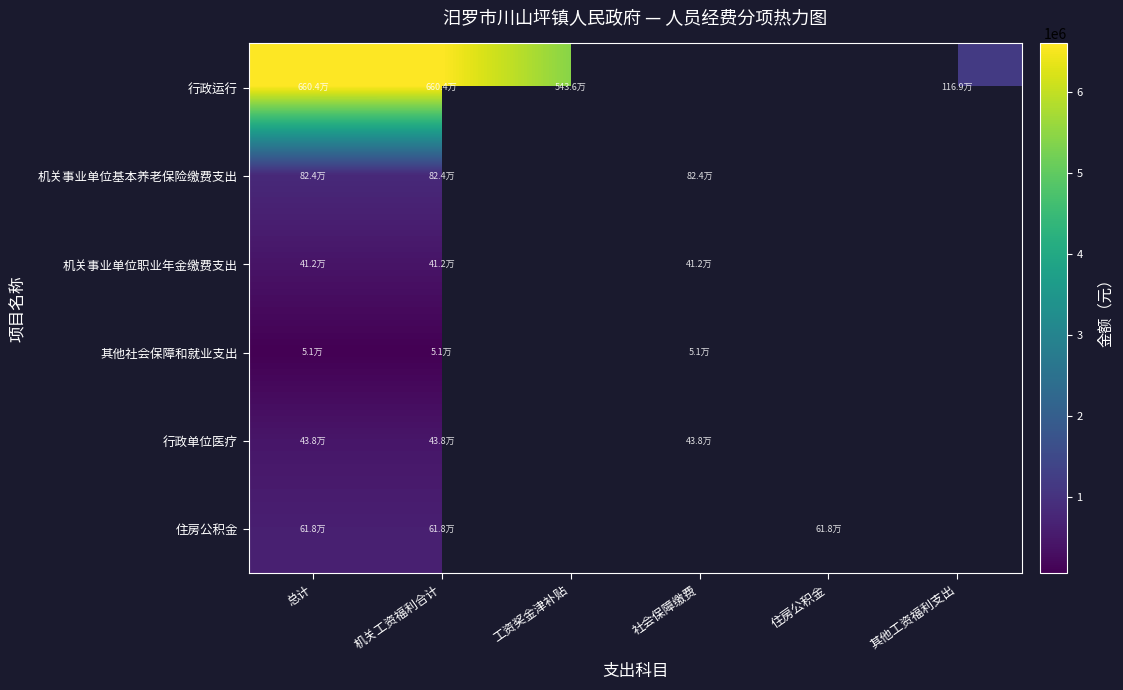

List the series in order of their overall mean, highest first.

行政运行, 机关事业单位基本养老保险缴费支出, 机关事业单位职业年金缴费支出, 其他社会保障和就业支出, 行政单位医疗, 住房公积金